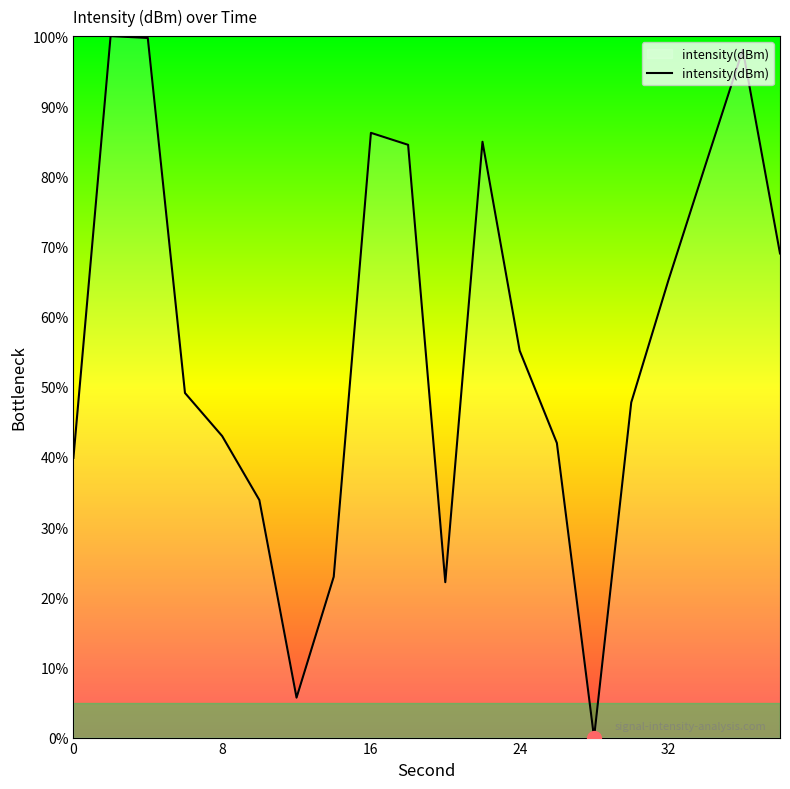

Does the chart display data point markers on the line(s)?

No